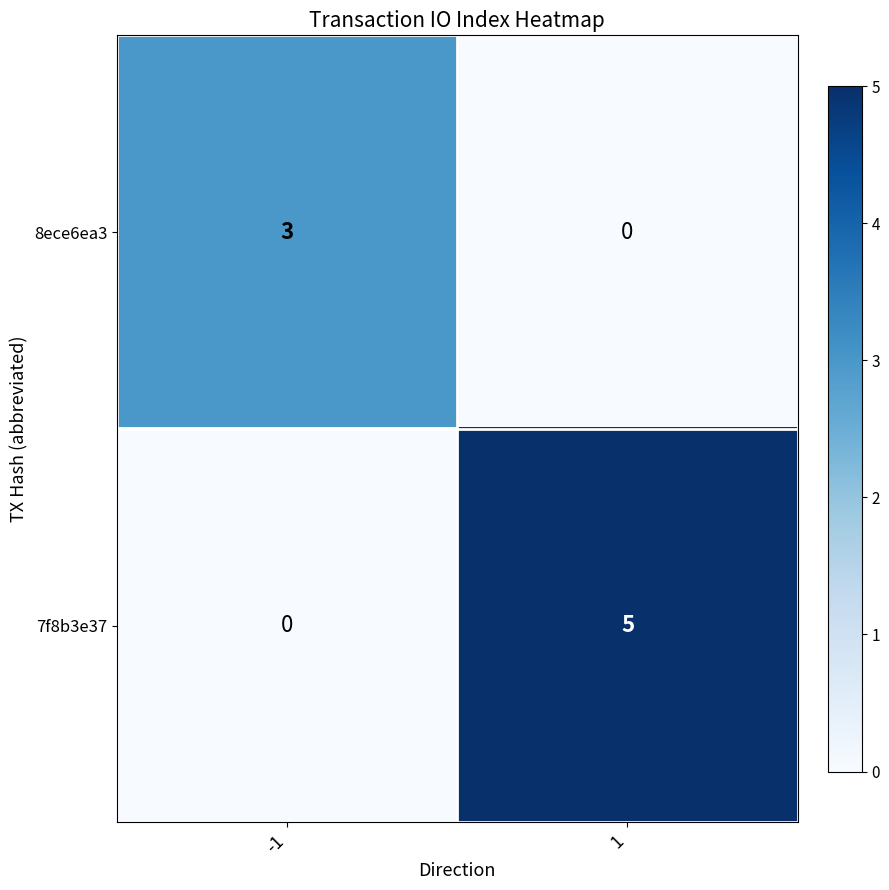

Reading left to right, transcribe all the data shown in this chart.

8ece6ea3: 3	0
7f8b3e37: 0	5